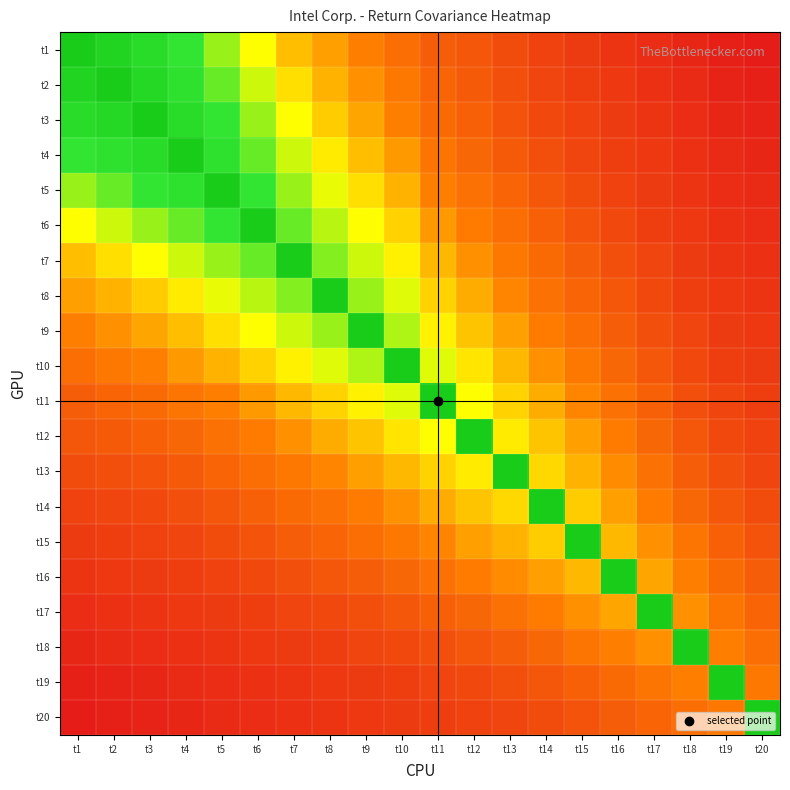

How many distinct data groups are displayed?

20